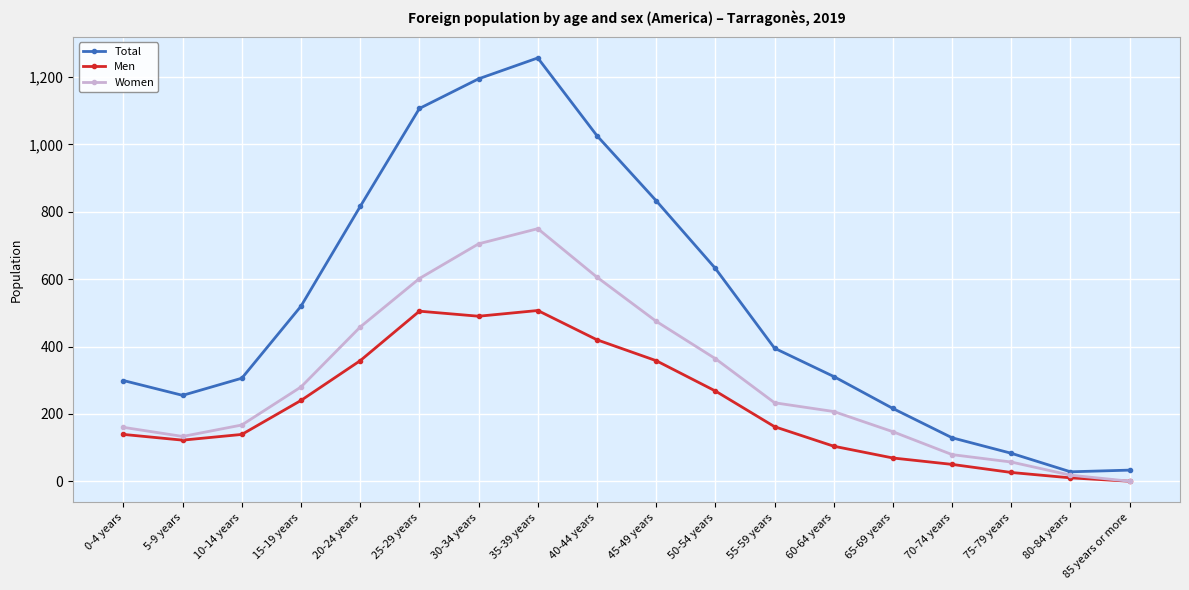

What is the average value of the Women series?

302